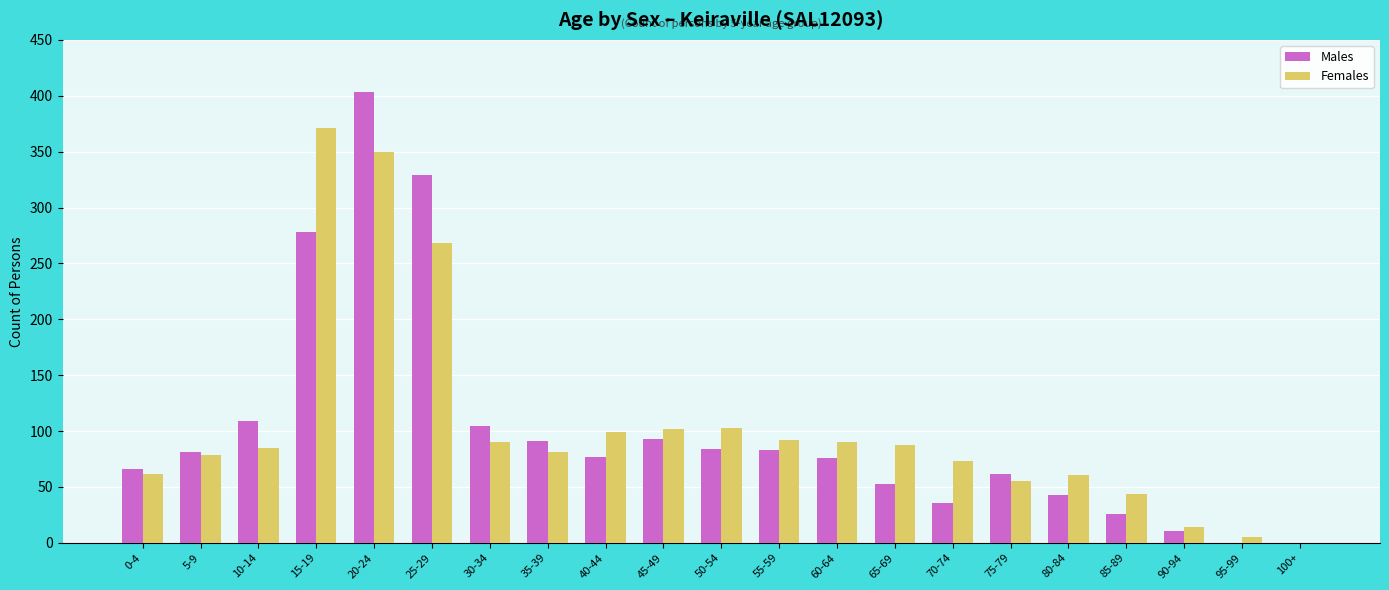

How many values in Females are above zero?

20